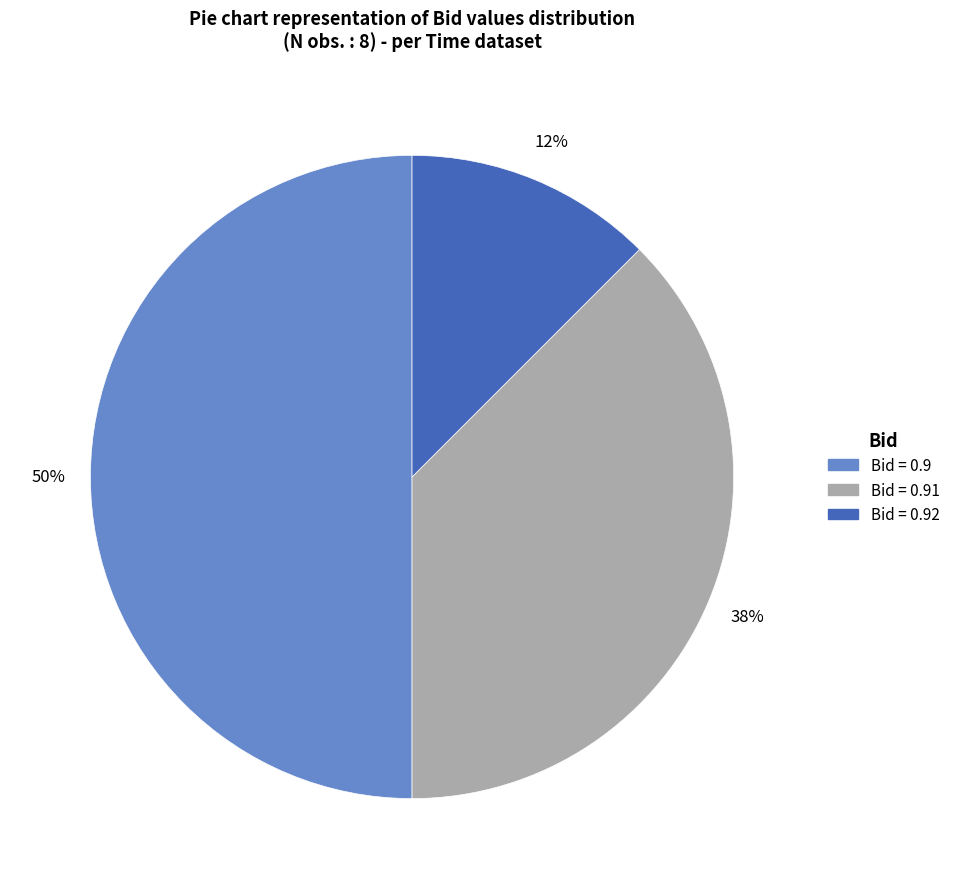

To the nearest percent, what is the average slice percentage?

33%